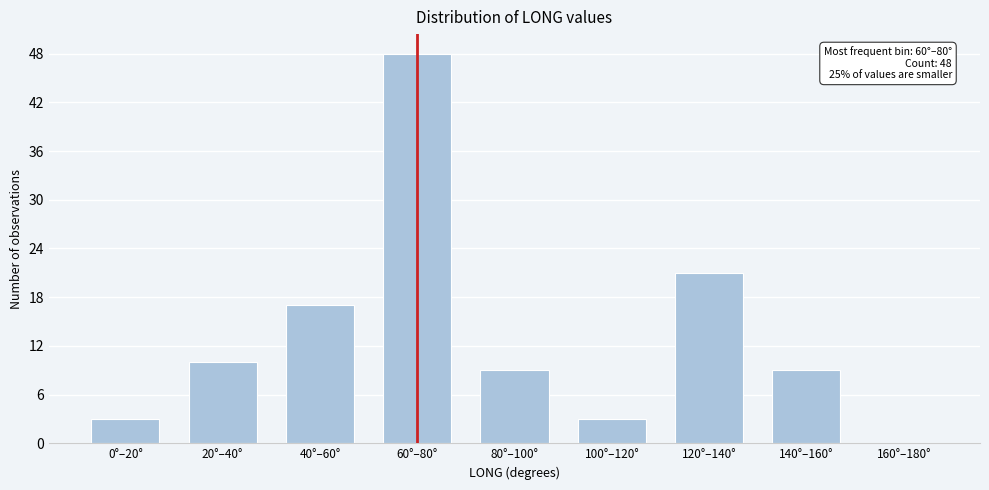

Reading left to right, what are all the values shown in this chart?

0°–20°=3	20°–40°=10	40°–60°=17	60°–80°=48	80°–100°=9	100°–120°=3	120°–140°=21	140°–160°=9	160°–180°=0